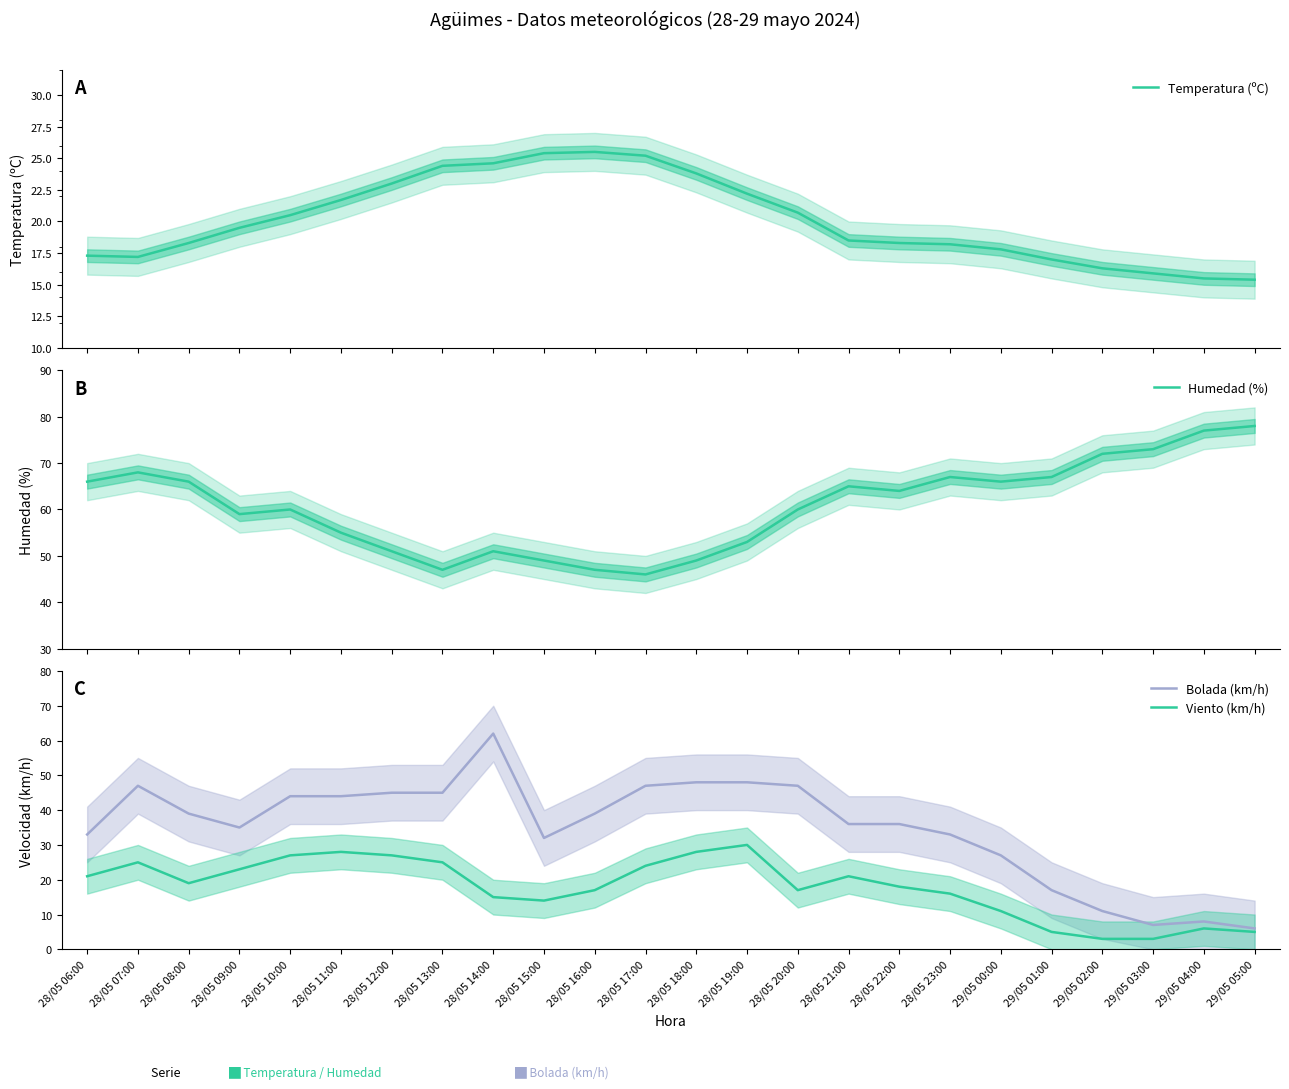

Which category has the highest value in the Temperatura (ºC) series?

28/05 16:00